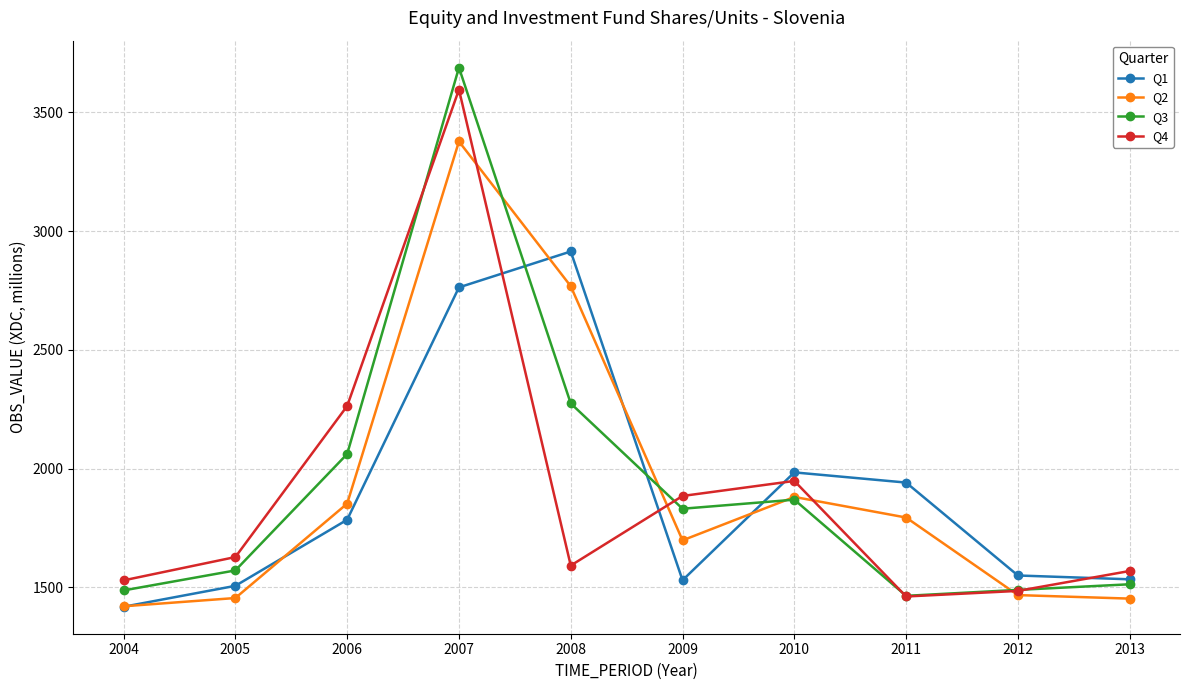

What is the difference between the Q2 values at 2005 and 2011?

338.8